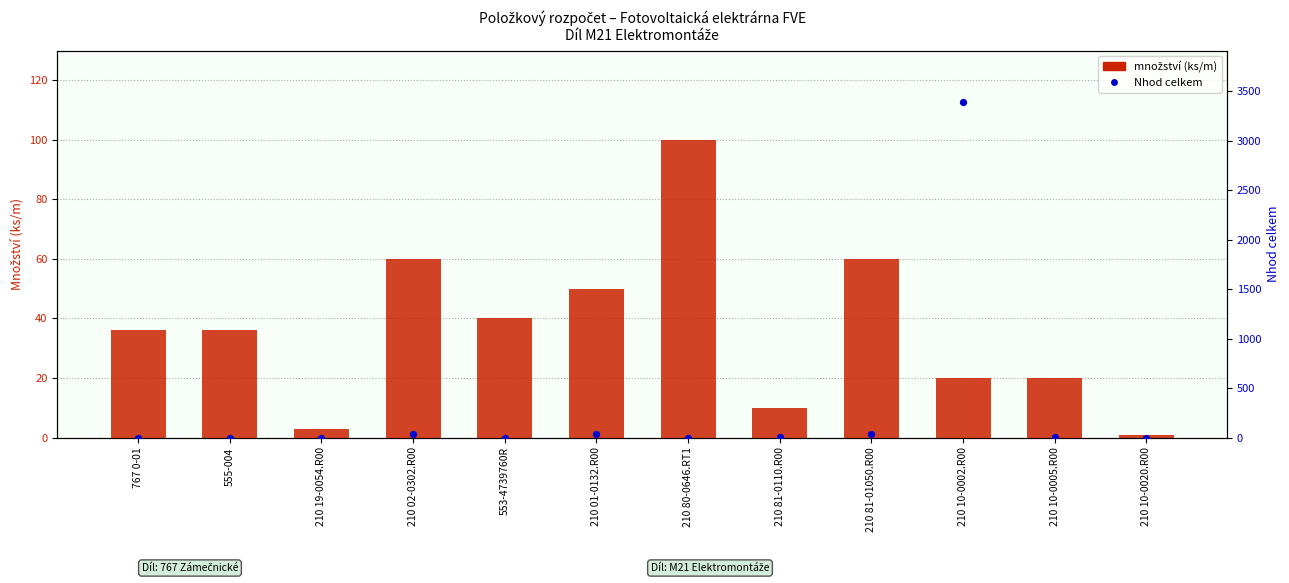

At which category is the sum across all series the highest?

210 10-0002.R00